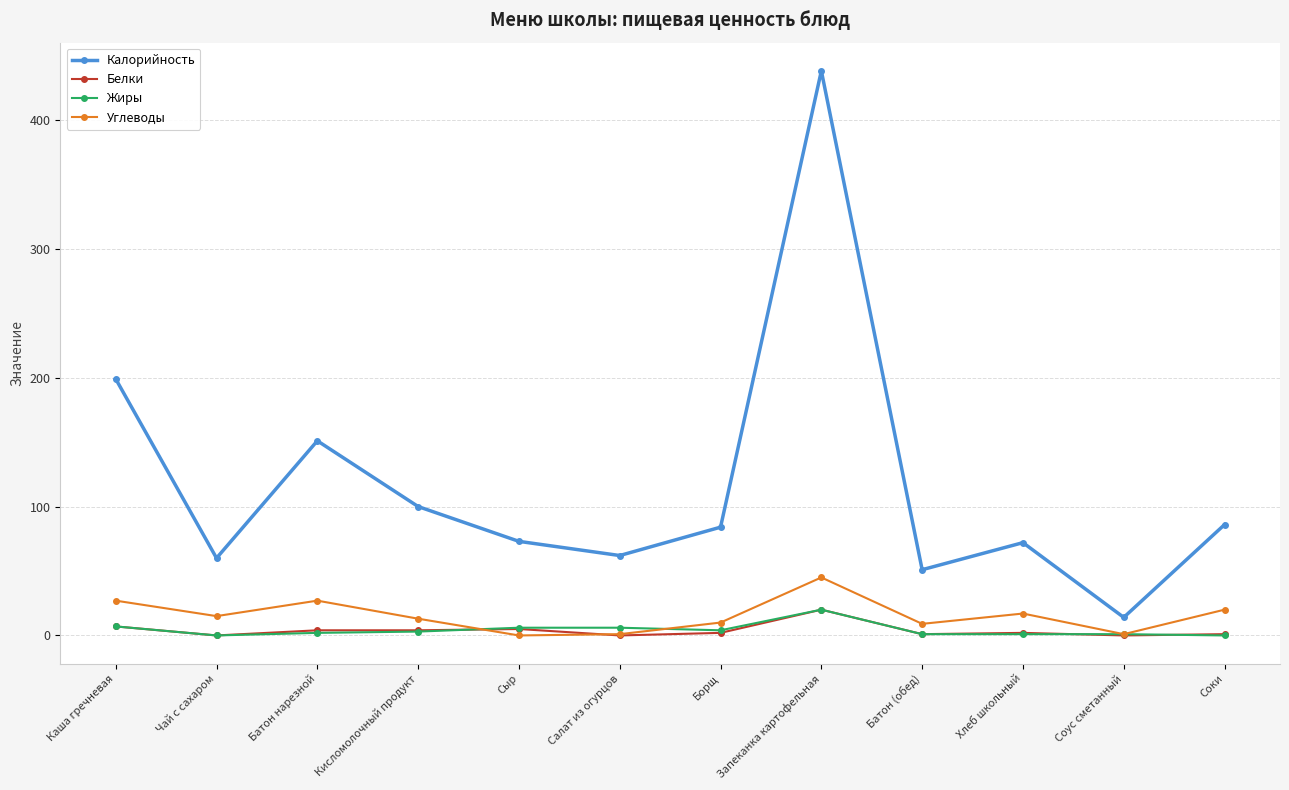

The Углеводы series shows 17 at Хлеб школьный. True or false?

True